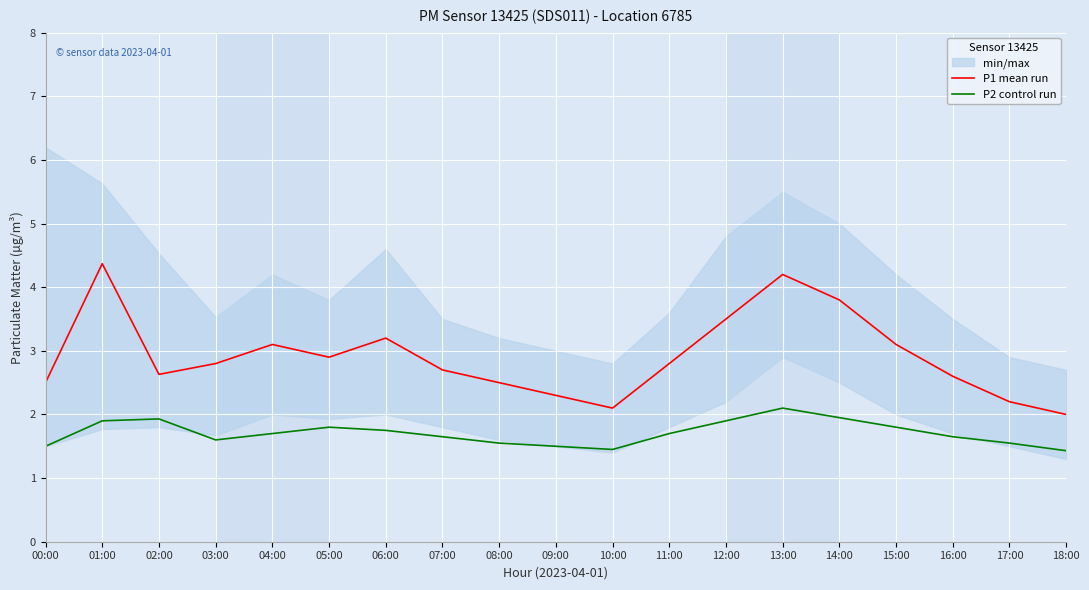

True or false: P1 mean run has a value of 3.2 at 06:00.

True